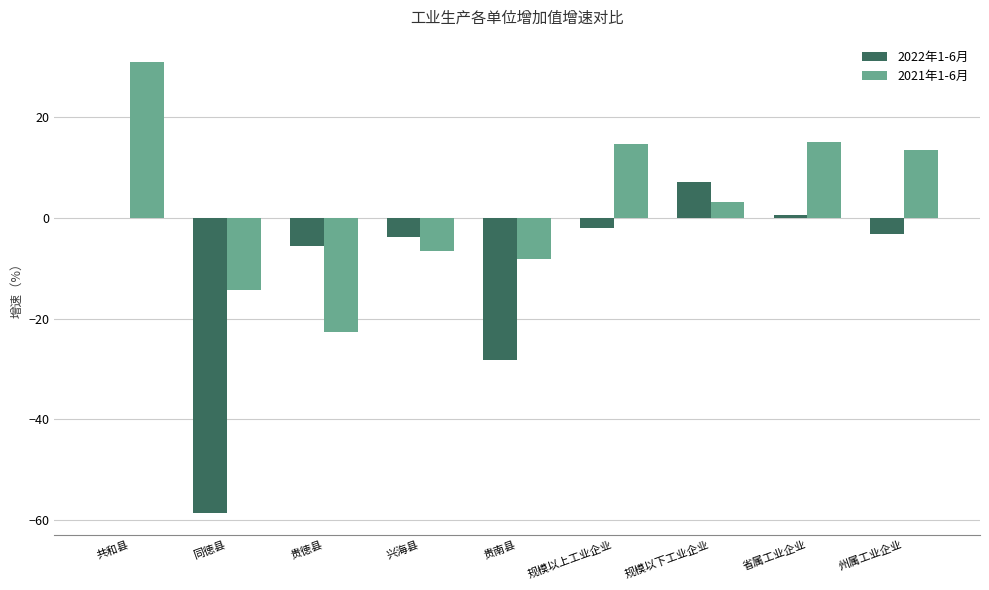

Is the value of 2022年1-6月 at 规模以上工业企业 greater than the value of 2021年1-6月 at 兴海县?

Yes